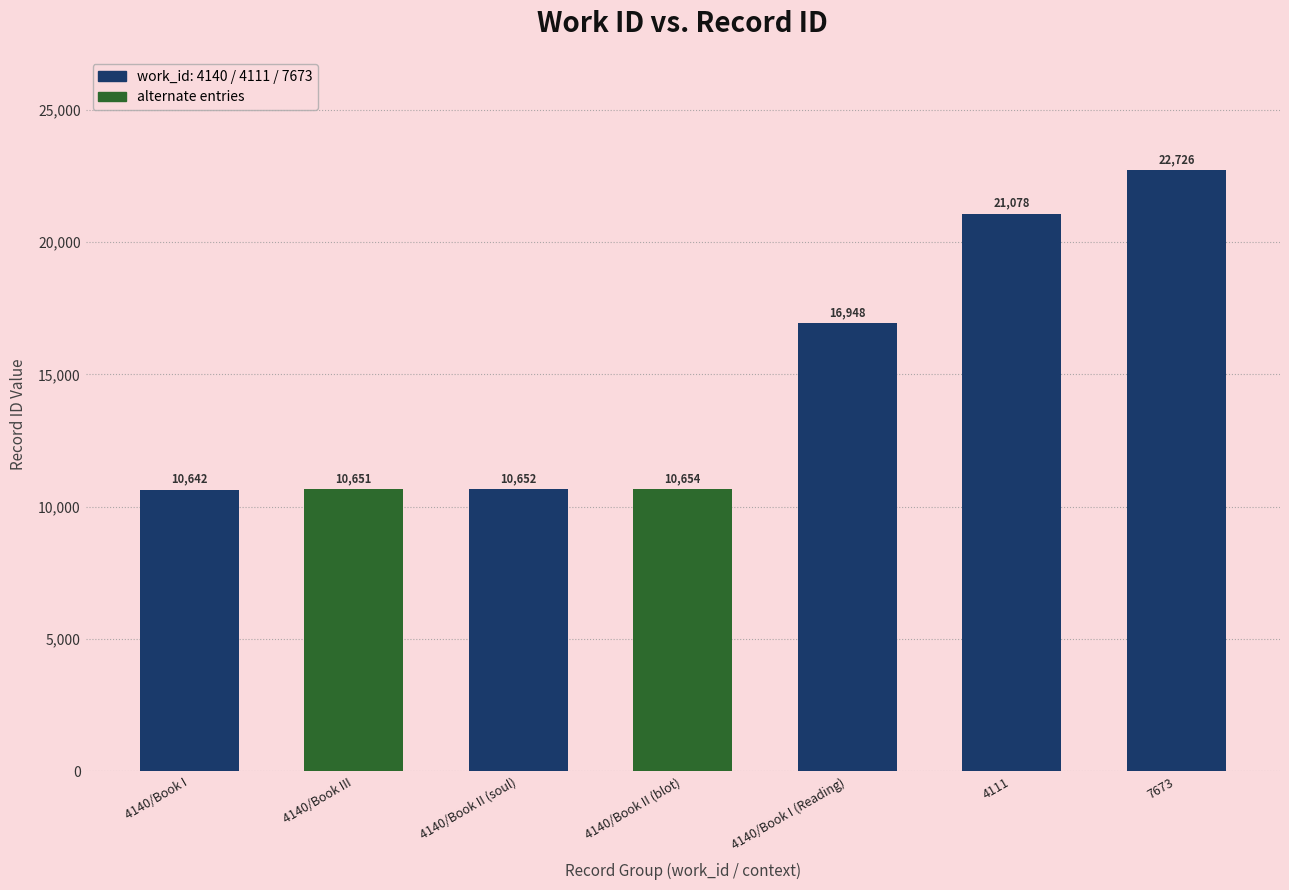

What is the minimum value shown in the chart?

10642